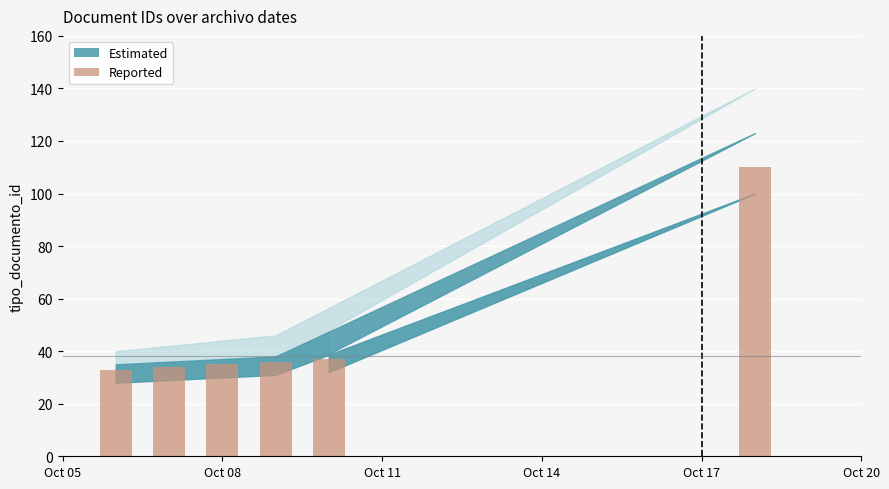

What is the minimum value shown in the chart?

33